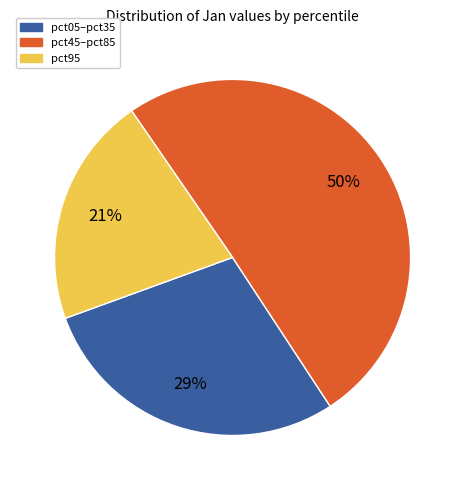

Is the sum of pct45–pct85 and pct05–pct35 greater than half?

Yes